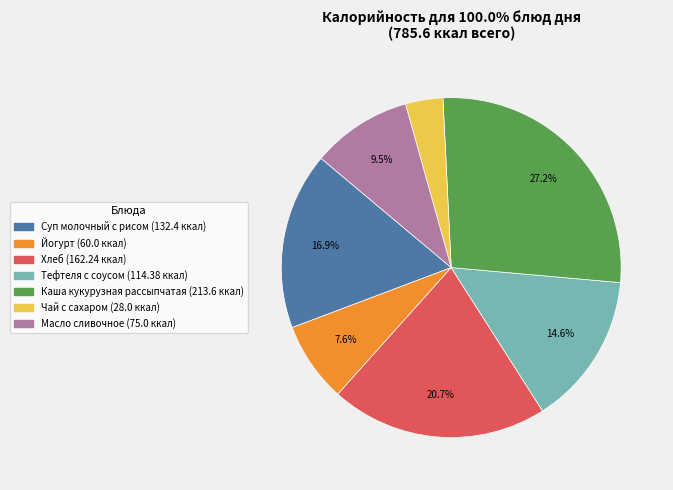

Which slice is the largest?

Каша кукурузная рассыпчатая